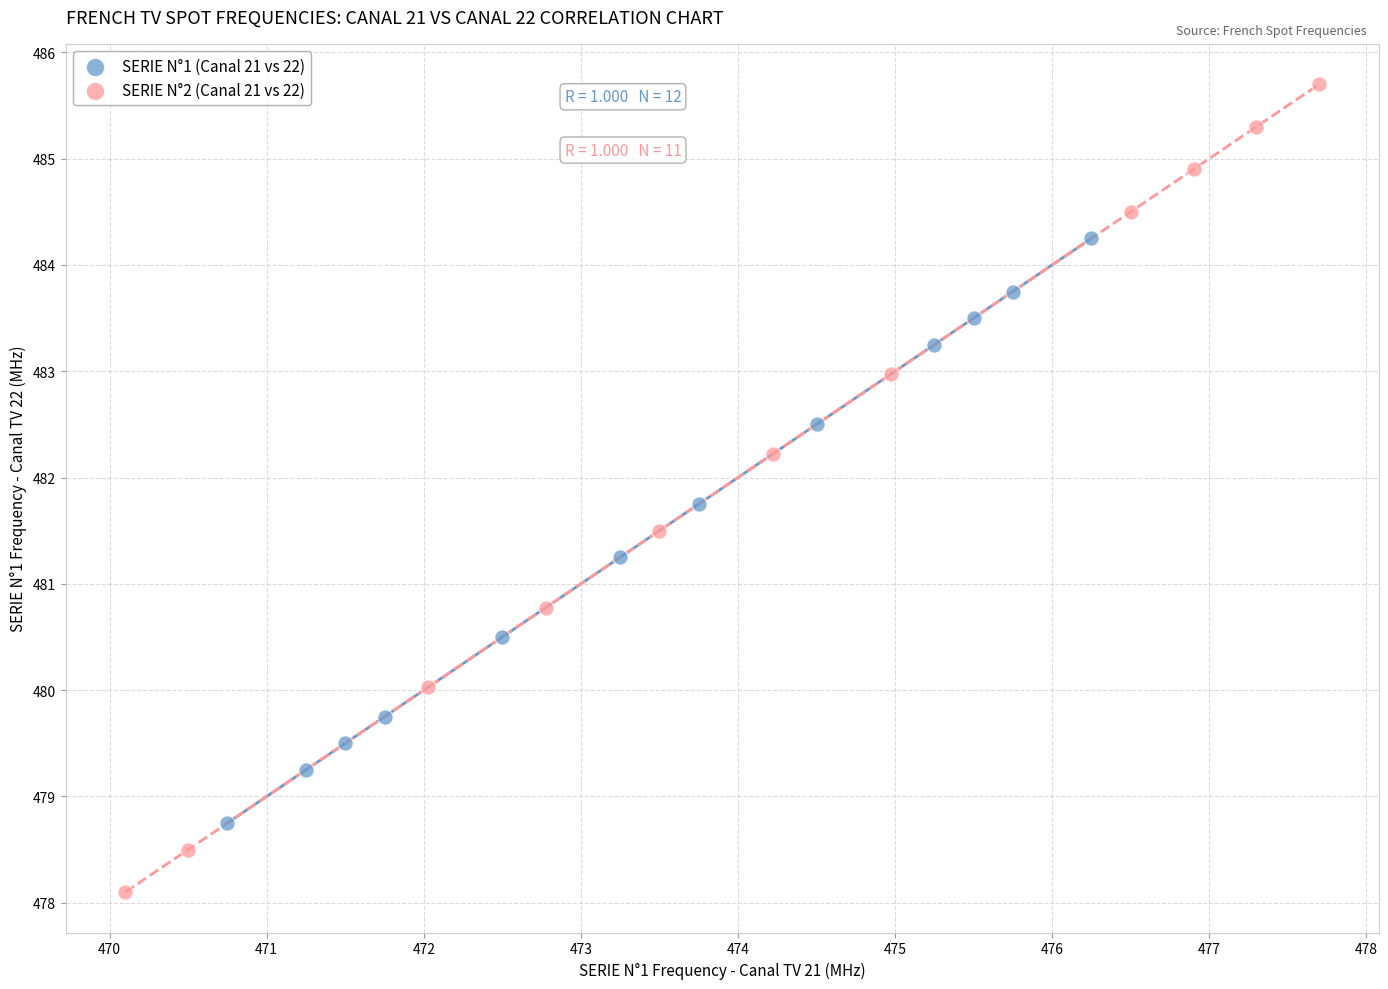

Which series reaches the maximum Y coordinate?

SERIE N°2 (Canal 21 vs 22)